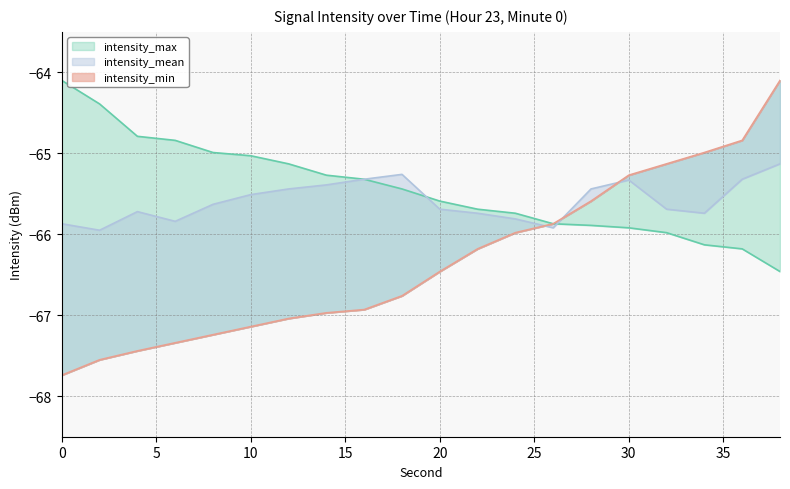

Rank the series at 30 from lowest to highest value.

intensity_max, intensity_mean, intensity_min